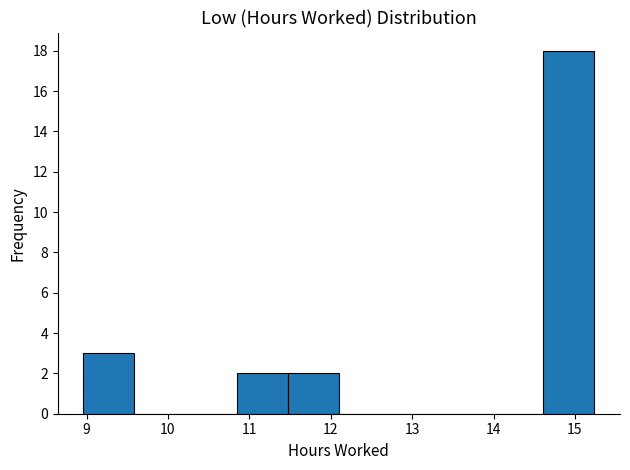

What is the height of the bar covering 10.8 to 11.5 on the x-axis? Neither the bar edges nor the heights are printed on the chart, so give them approximately, as read against the axes.

2